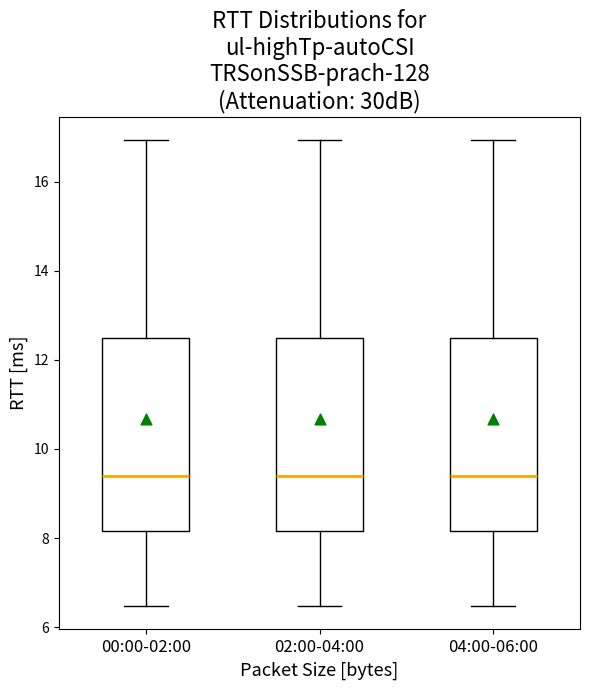

Reading left to right, read every box against the y-axis: the position of its median line, the range the box covers, and the ends of its whiskers. The values are not printed on the chart, so give them approximately, as read against the axis.

00:00-02:00: median 9.4, box 8.2 to 12.6, whiskers 6.4 to 17.0
02:00-04:00: median 9.4, box 8.2 to 12.6, whiskers 6.4 to 17.0
04:00-06:00: median 9.4, box 8.2 to 12.6, whiskers 6.4 to 17.0